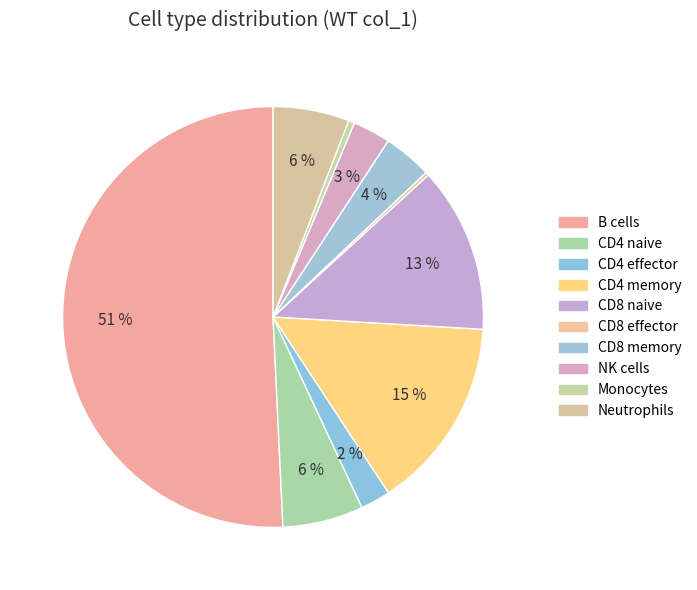

Count the number of slices in the pie.

10